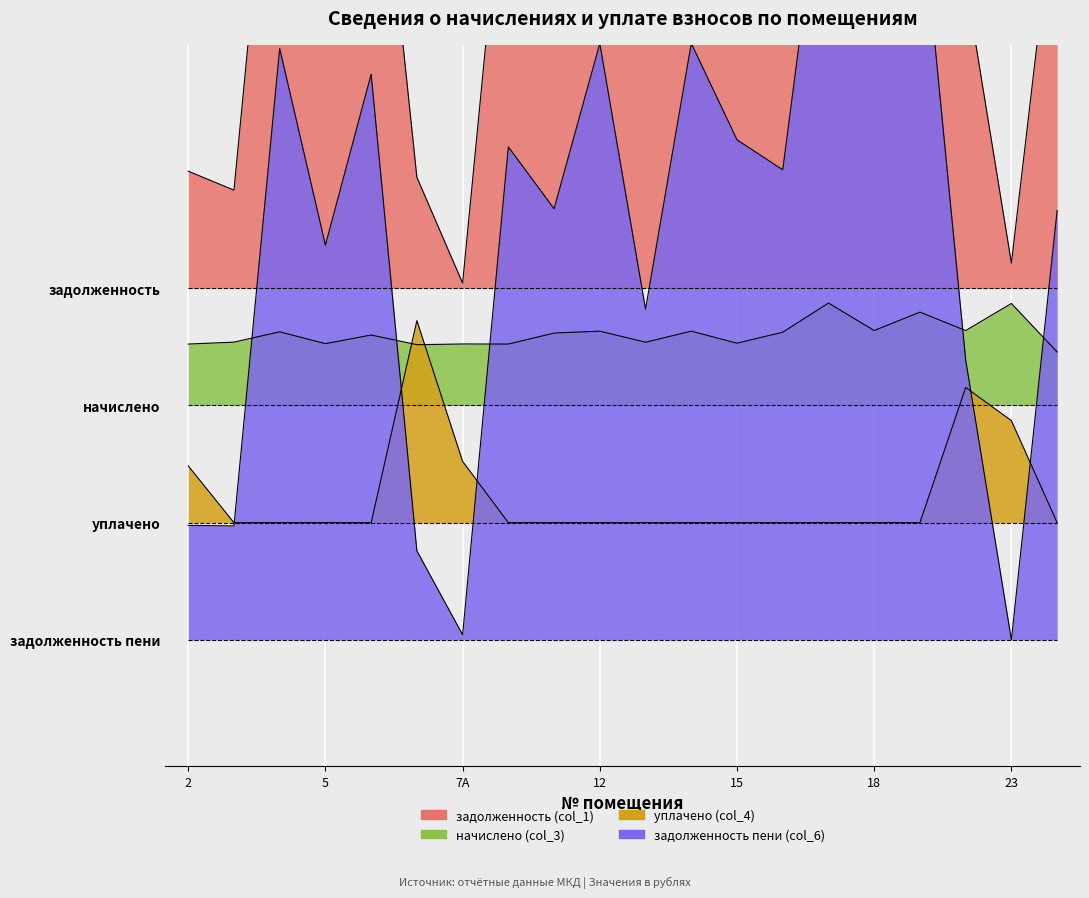

In начислено (col_3), how many points are higher than both neighbors (excluding endpoints)?

8